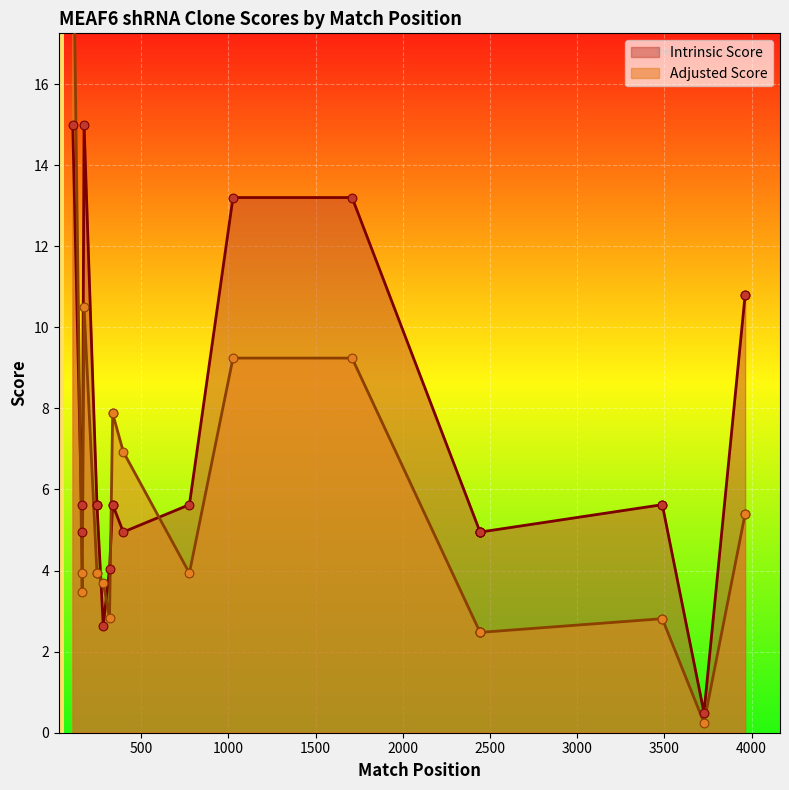

What is the total value across all series at TRCN0000172742?

0.7